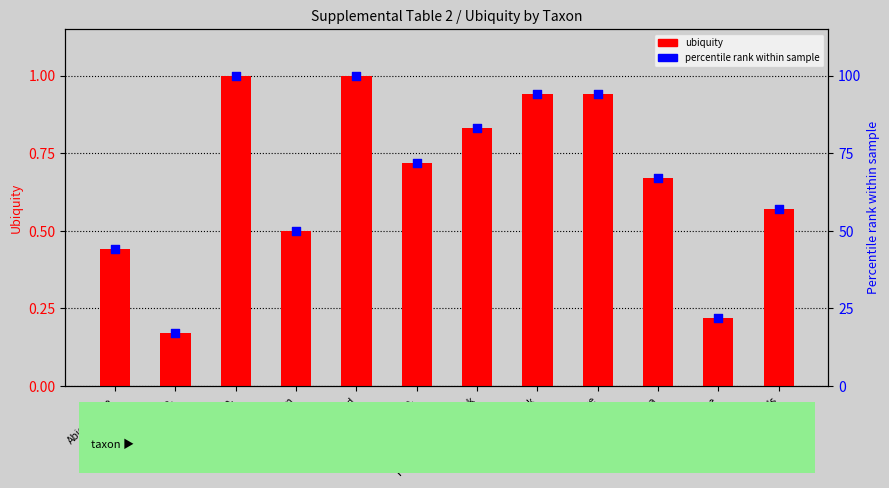

Which series reaches the maximum Y coordinate?

percentile rank